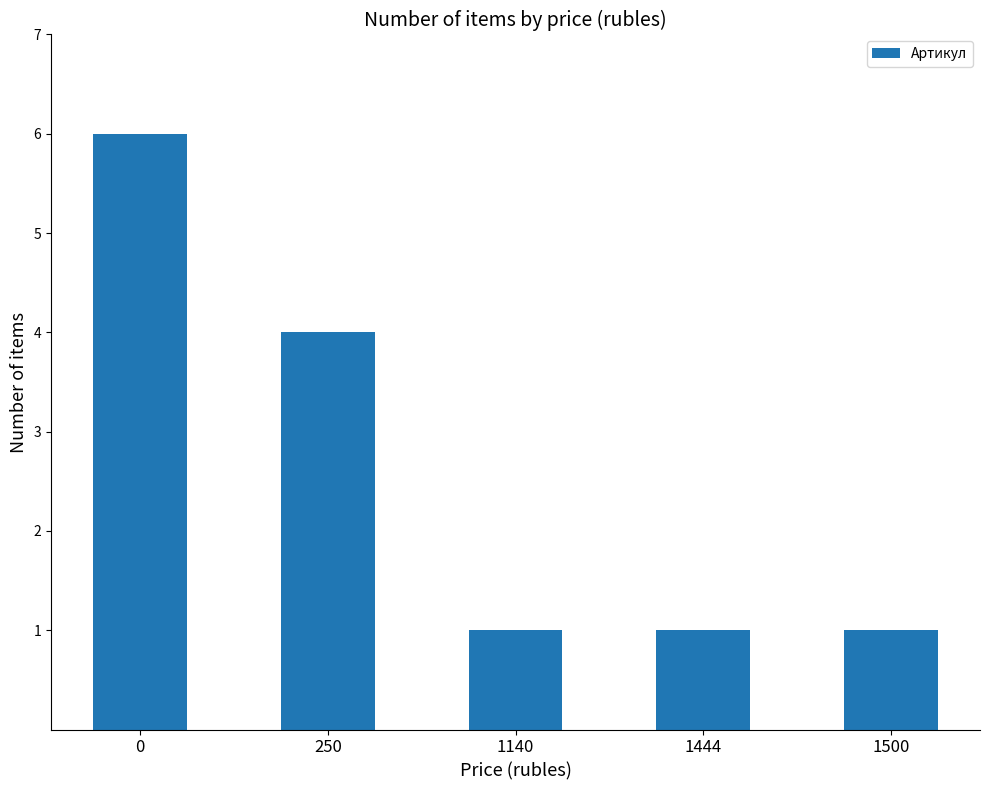

At which label is the value closest to 3?

250